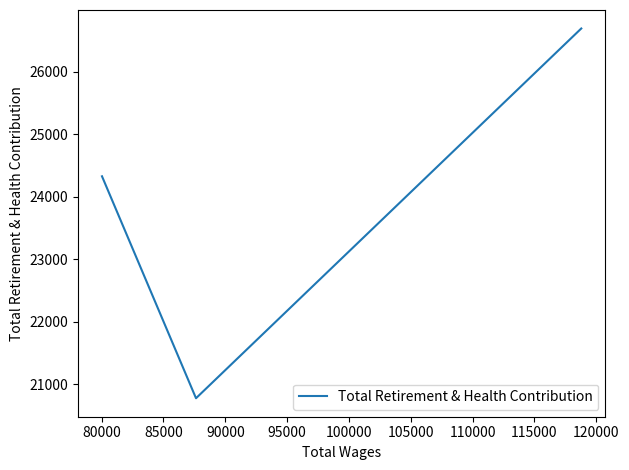

What is the greatest value displayed?

26690